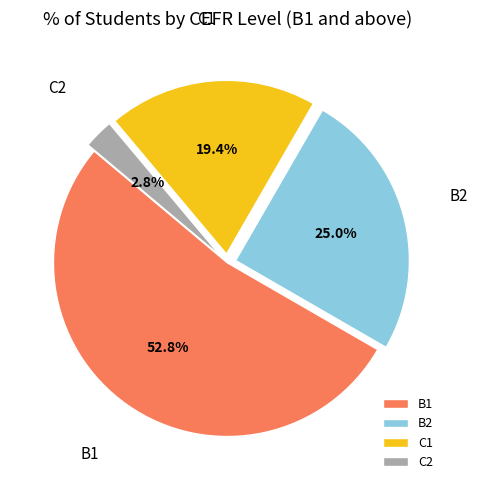

Count the number of slices in the pie.

4